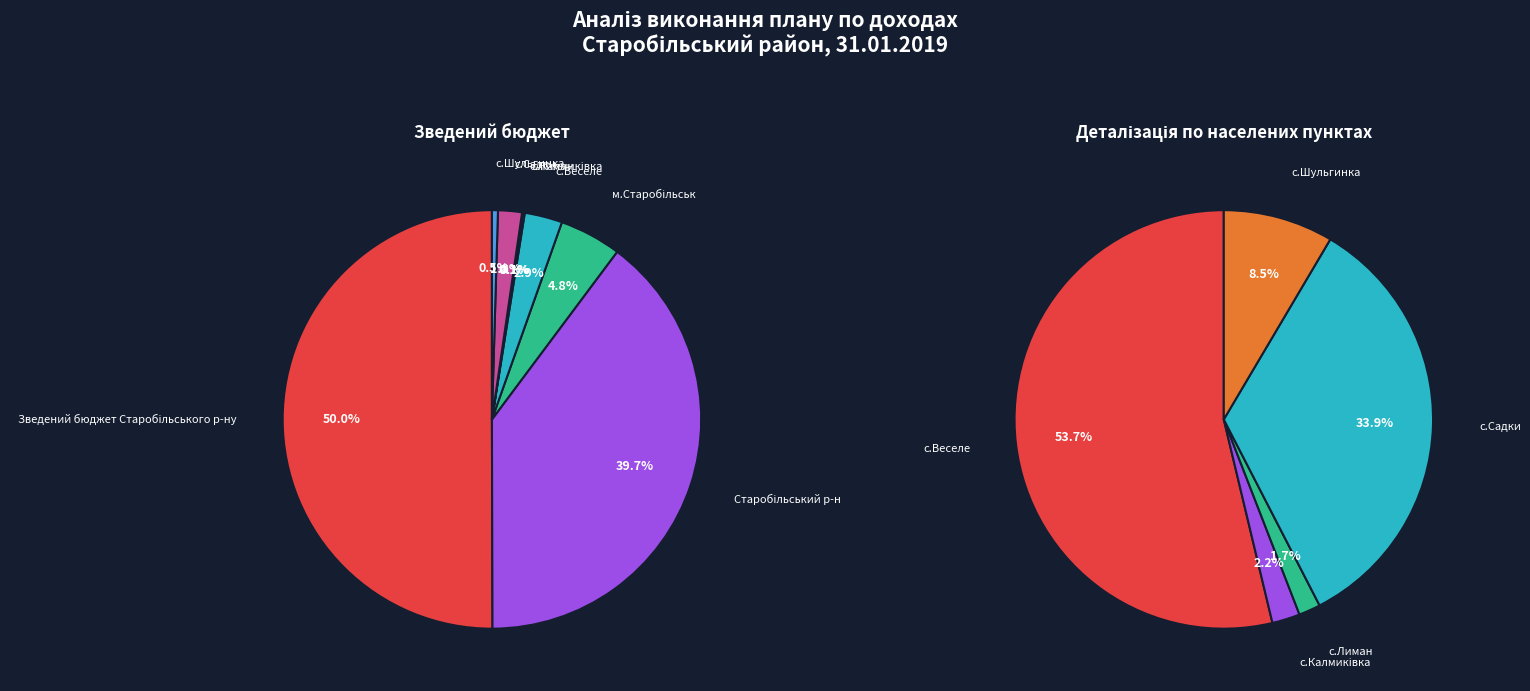

What is the majority slice?

Зведений бюджет Старобільського р-ну